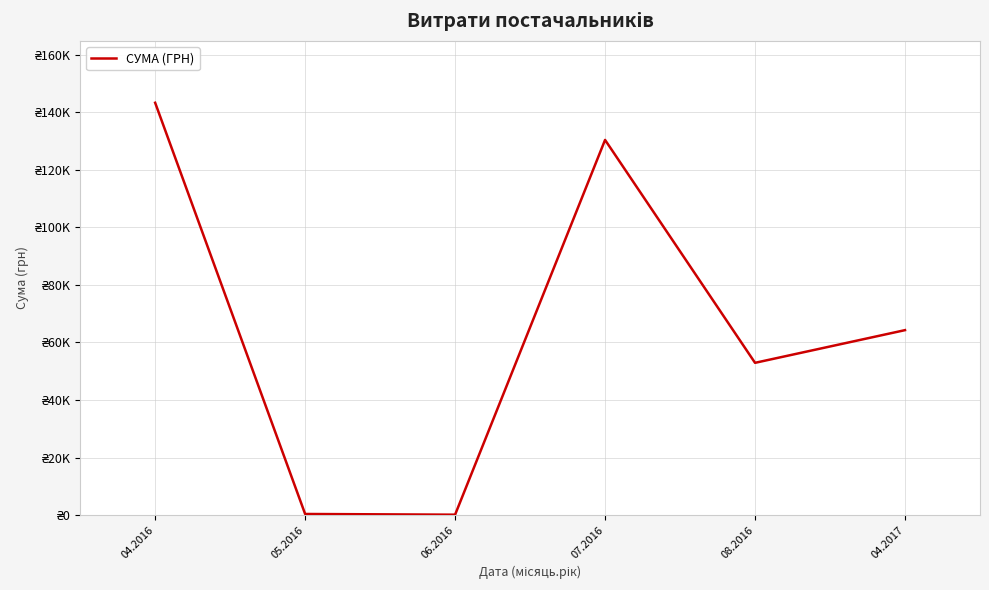

Does the chart have visible grid lines?

Yes